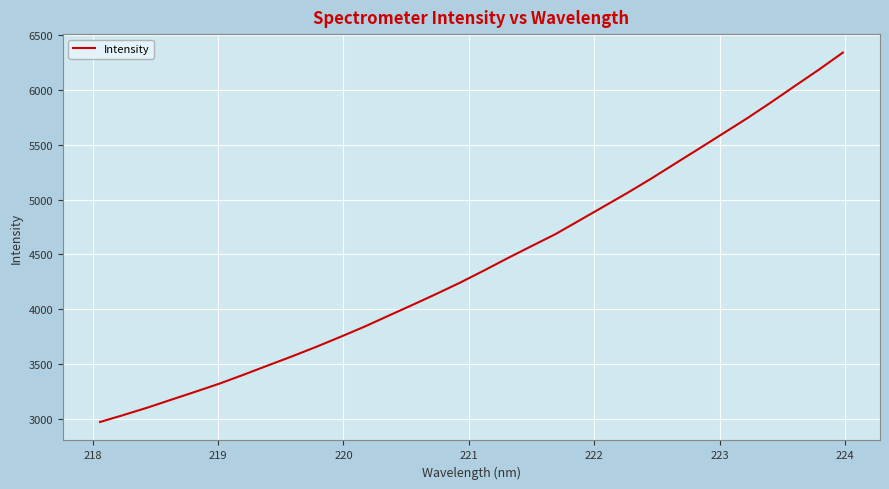

What is the smallest value displayed?

2971.3